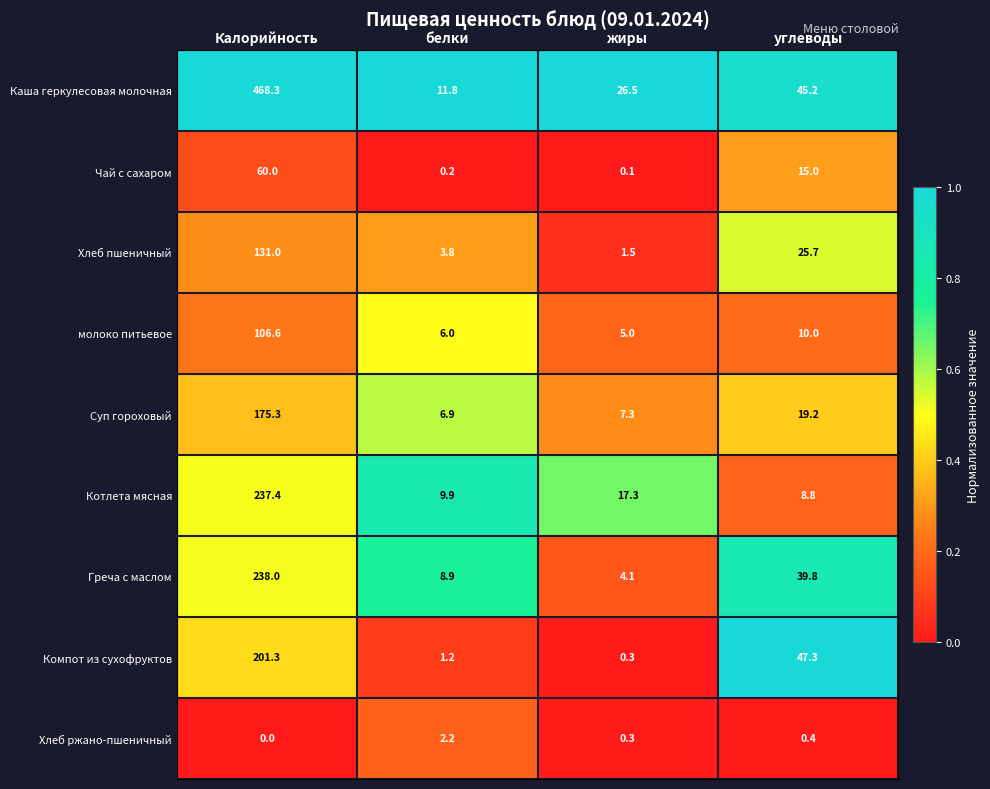

List the series in order of their peak value, highest first.

Каша геркулесовая молочная, Греча с маслом, Котлета мясная, Компот из сухофруктов, Суп гороховый, Хлеб пшеничный, молоко питьевое, Чай с сахаром, Хлеб ржано-пшеничный